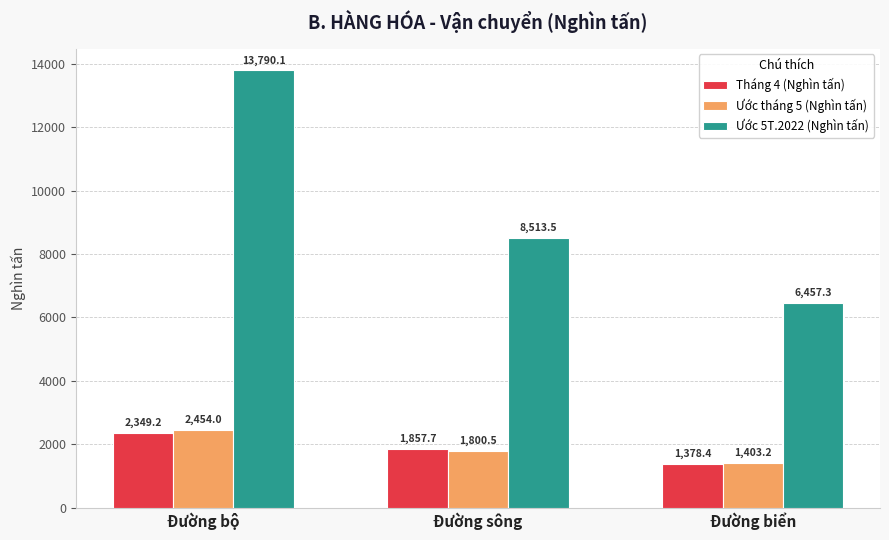

How many groups of bars are there?

3